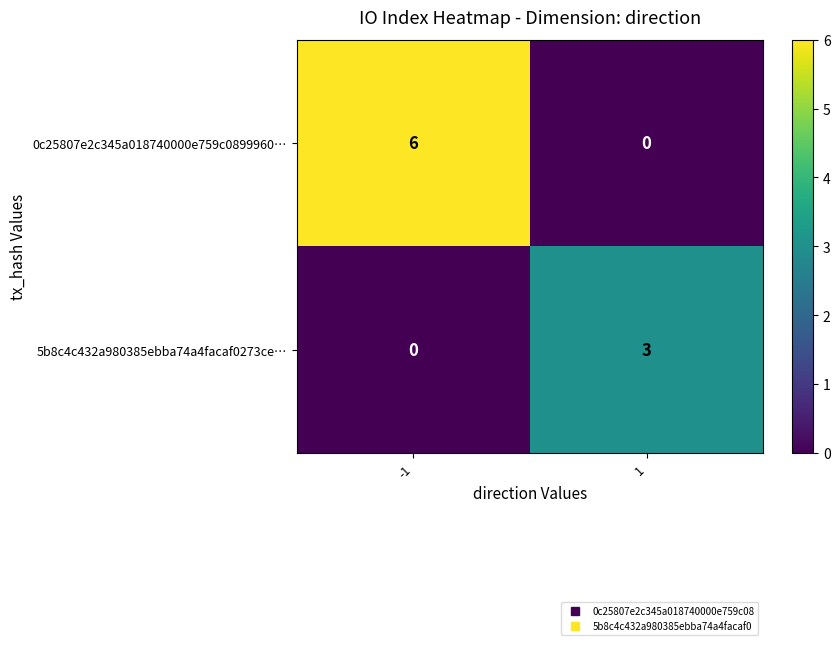

List the series in order of their peak value, lowest first.

5b8c4c432a980385ebba74a4facaf0273ce…, 0c25807e2c345a018740000e759c0899960…